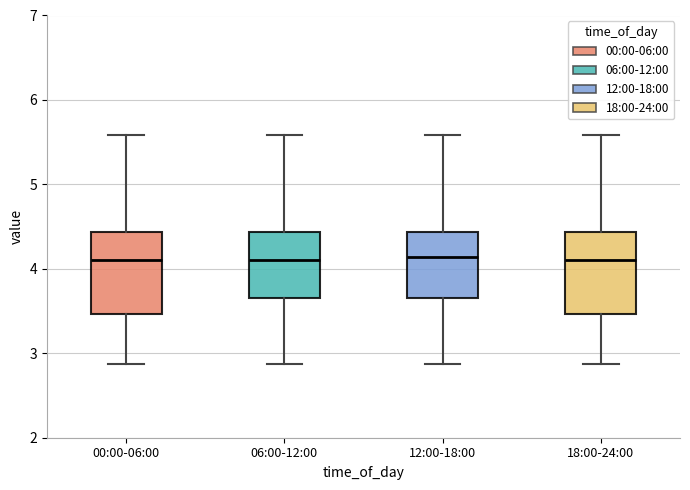

Reading left to right, transcribe this box plot: for each box, give where its median line is, the range the box spans, and where its two whiskers end, as read against the y-axis. The values are not printed on the chart, so give them approximately, as read against the axis.

00:00-06:00: median 4.1, box 3.5 to 4.4, whiskers 2.9 to 5.6
06:00-12:00: median 4.1, box 3.7 to 4.4, whiskers 2.9 to 5.6
12:00-18:00: median 4.1, box 3.7 to 4.4, whiskers 2.9 to 5.6
18:00-24:00: median 4.1, box 3.5 to 4.4, whiskers 2.9 to 5.6